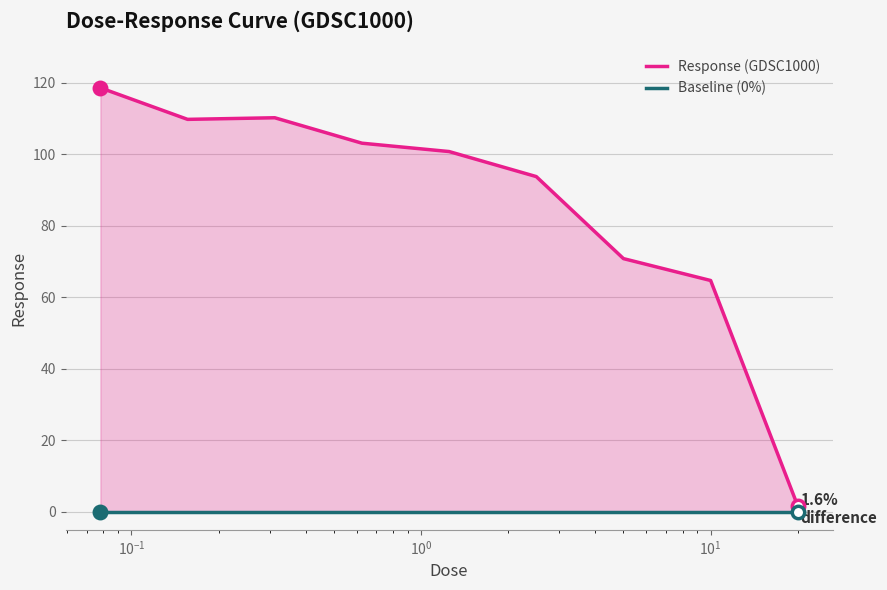

Which series has the largest total across all categories?

Response (GDSC1000)